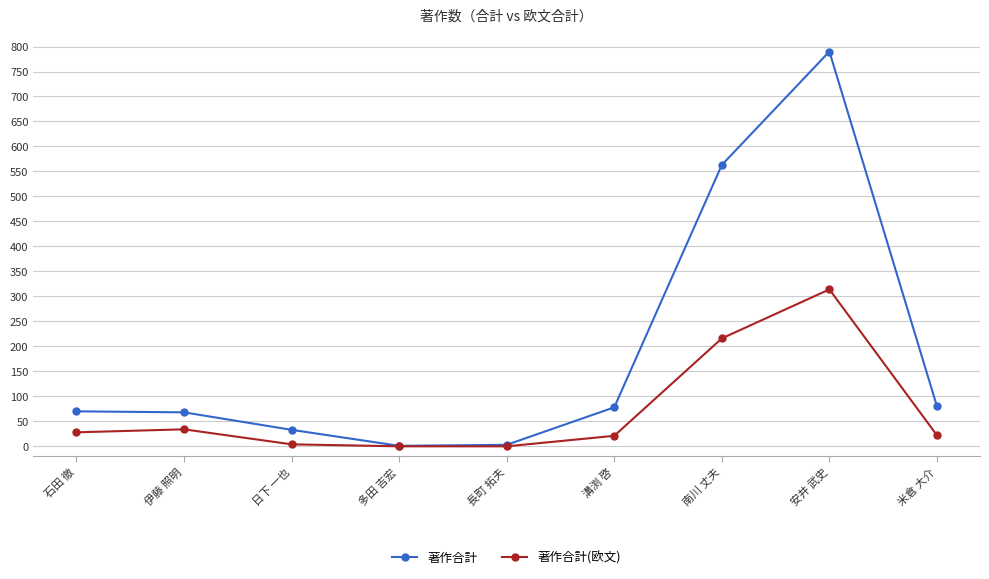

The 著作合計(欧文) series shows -196 at 多田 吉宏. True or false?

False